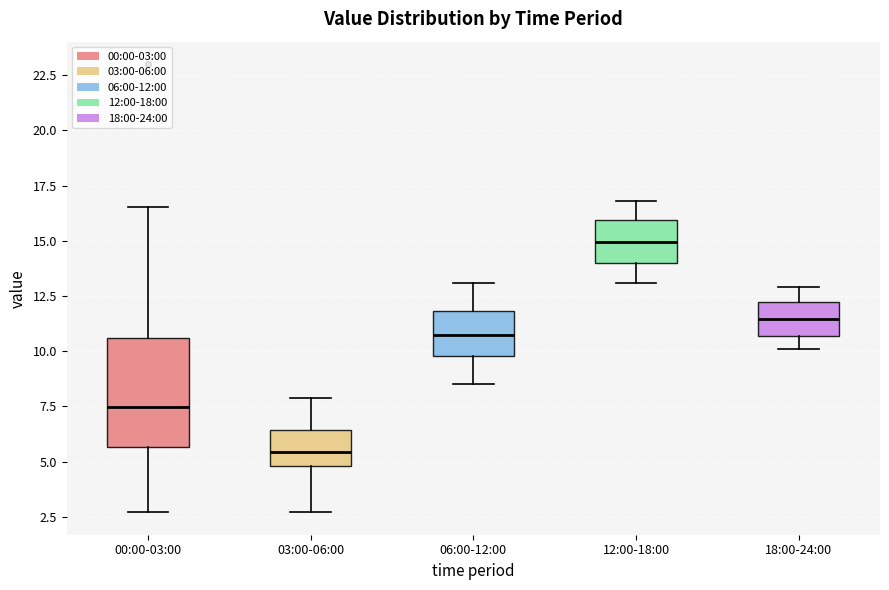

Comparing the boxes themselves (not the whiskers), which one is the tallest?

00:00-03:00